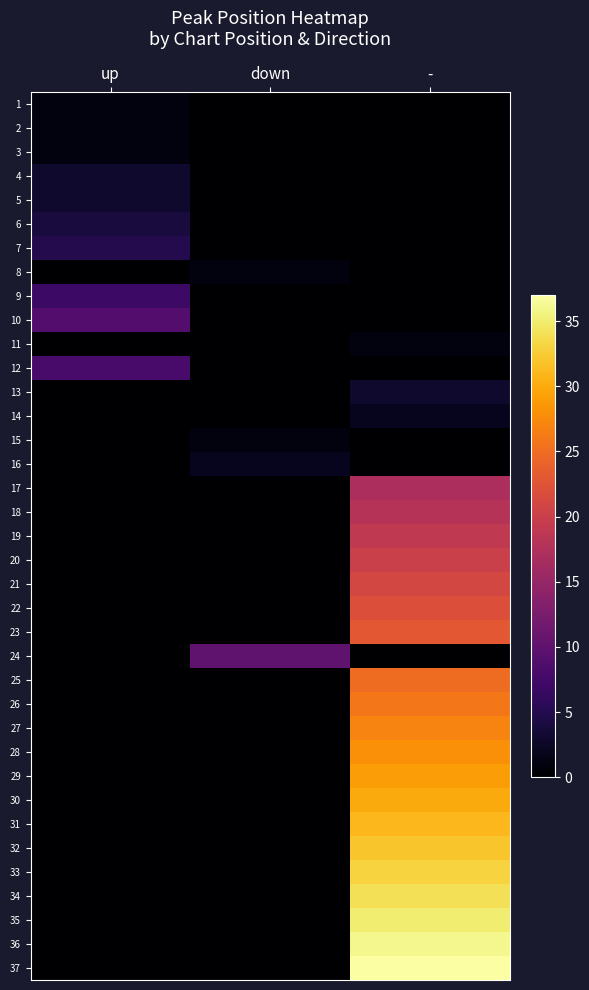

At which category does the chart reach its minimum across all series?

down